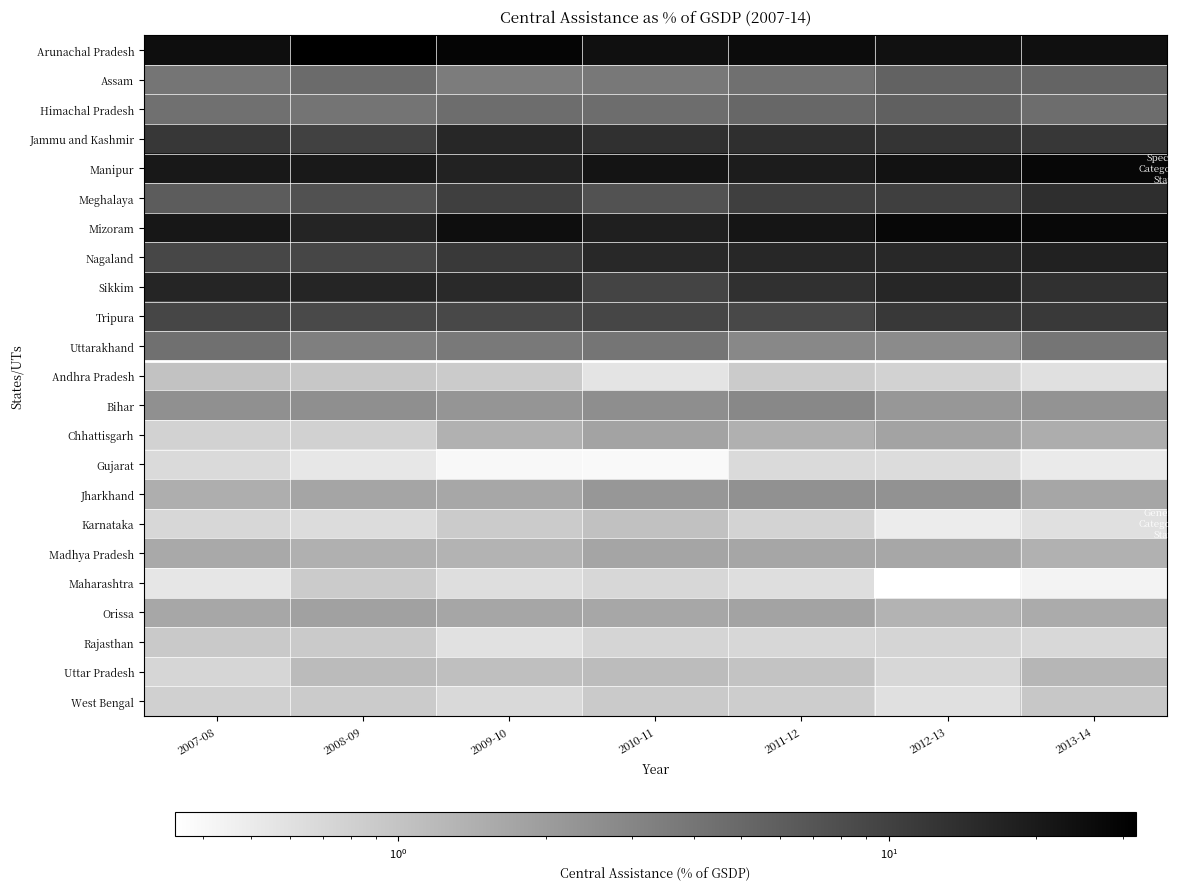

Rank the series at 2013-14 from highest to lowest value.

Manipur, Mizoram, Arunachal Pradesh, Nagaland, Meghalaya, Sikkim, Jammu and Kashmir, Tripura, Assam, Himachal Pradesh, Uttarakhand, Bihar, Jharkhand, Orissa, Chhattisgarh, Madhya Pradesh, Uttar Pradesh, West Bengal, Rajasthan, Andhra Pradesh, Karnataka, Gujarat, Maharashtra